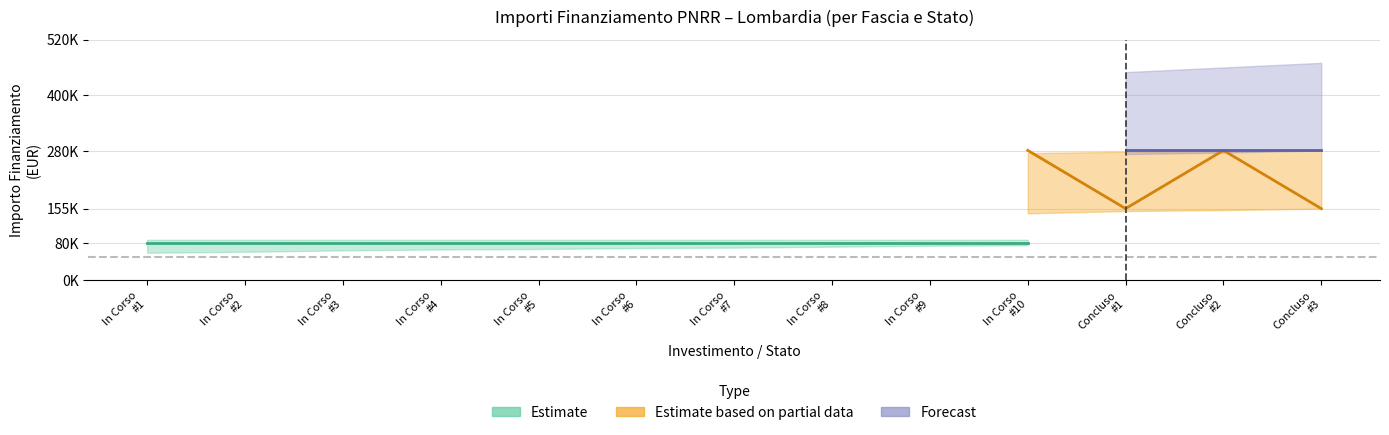

What is the sum of all Fascia A values?

3652116